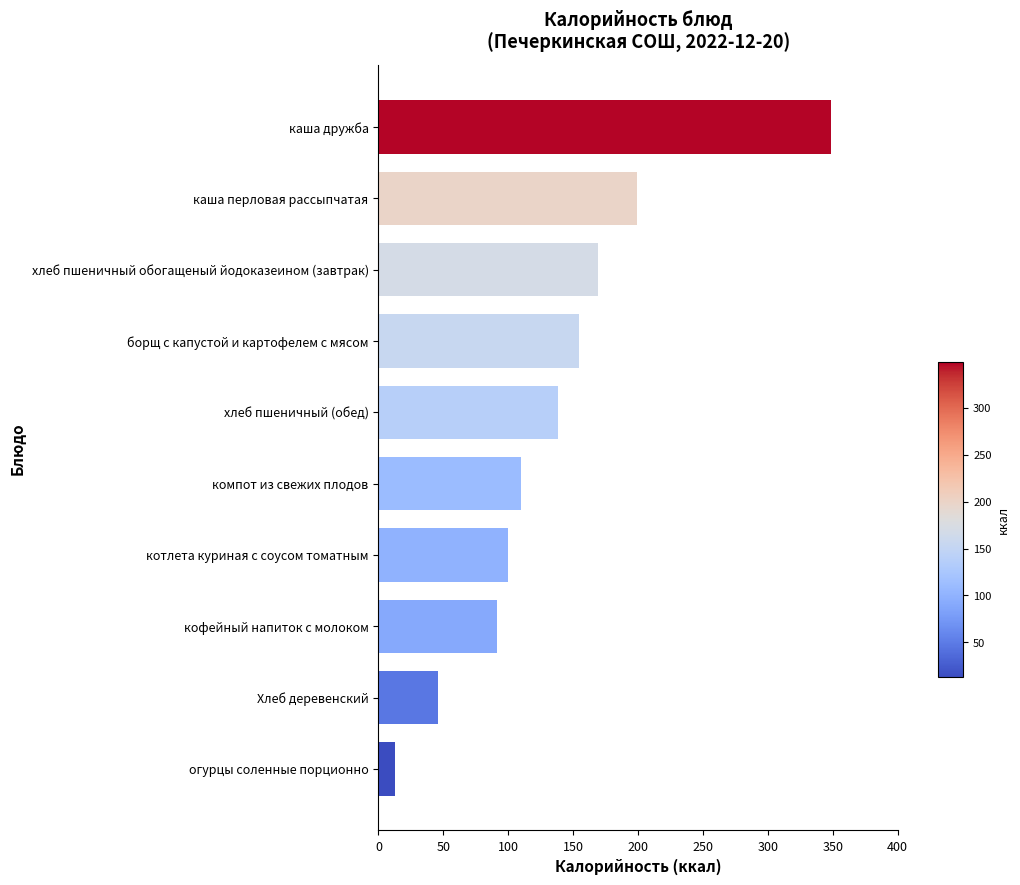

What is the average value?

136.8